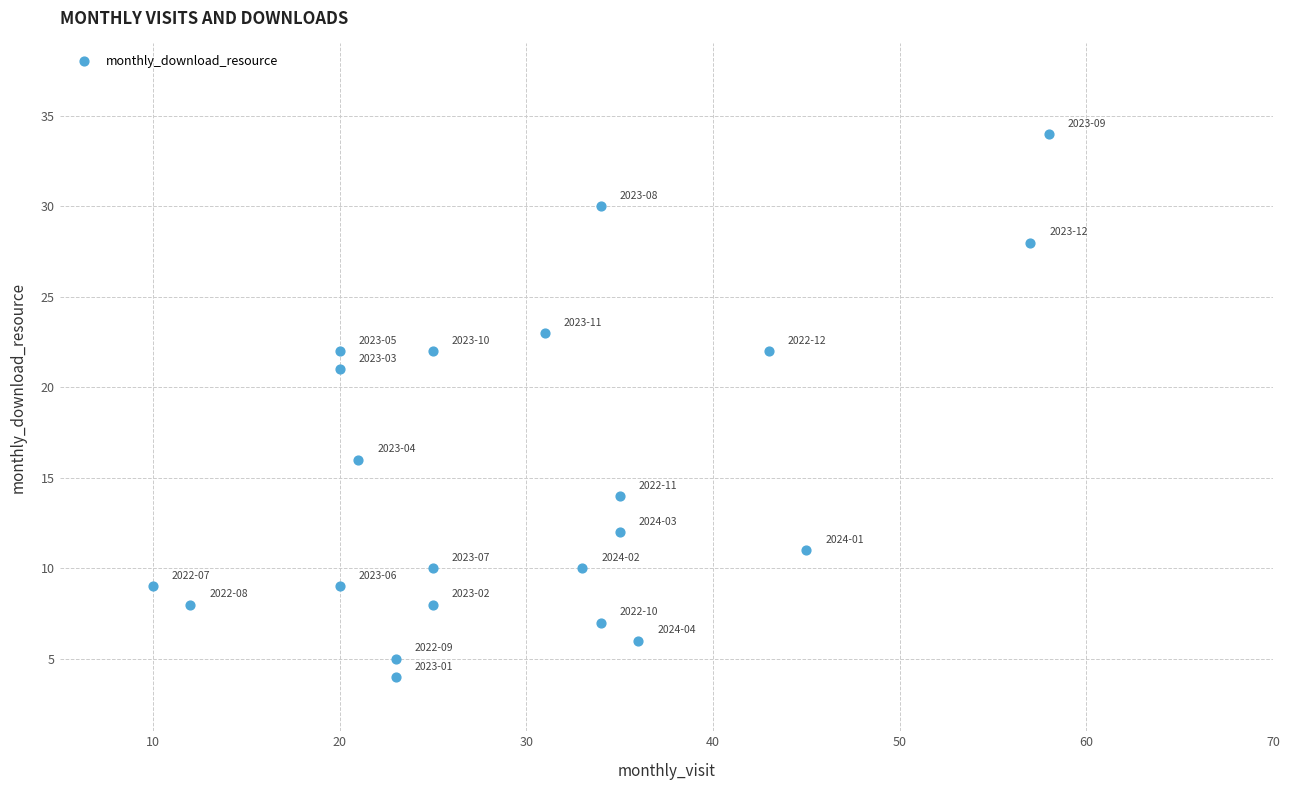

What Y value in the scatter plot is closest to 19?

21